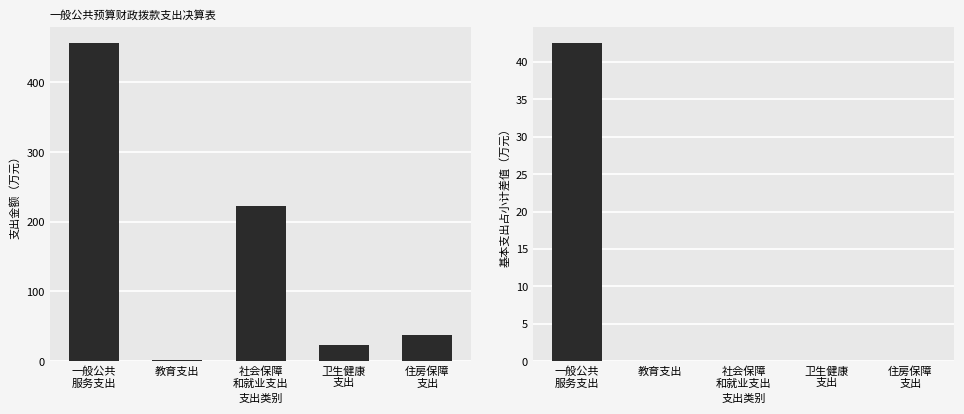

What is the difference between the 小计 values at 住房保障
支出 and 教育支出?

37.0